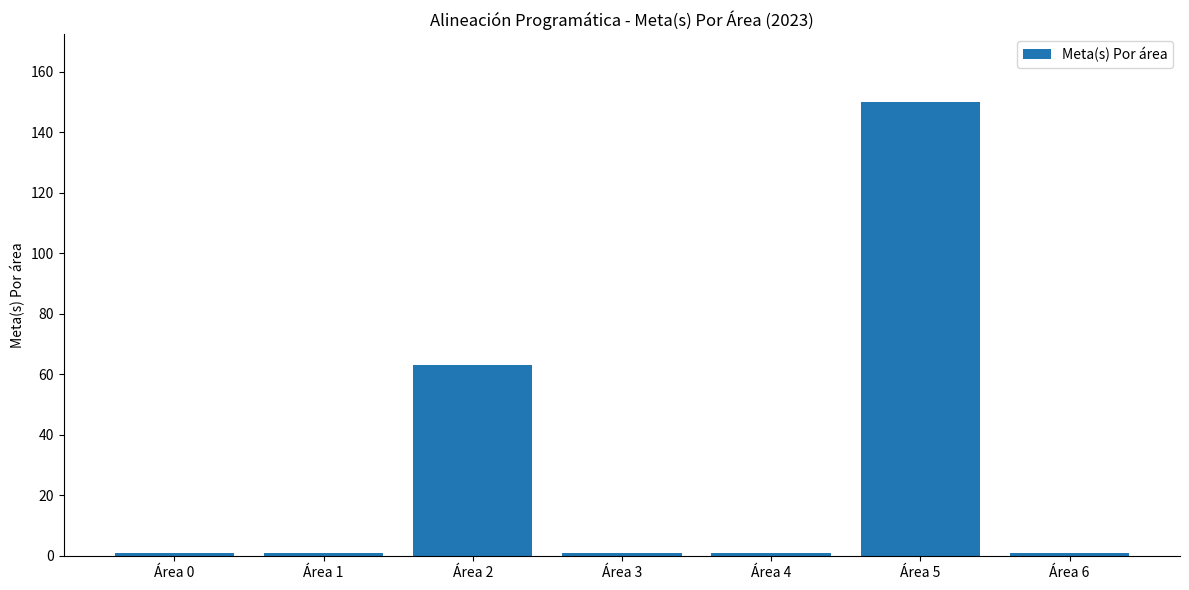

Is it true that the value at Área 5 is 218?

False